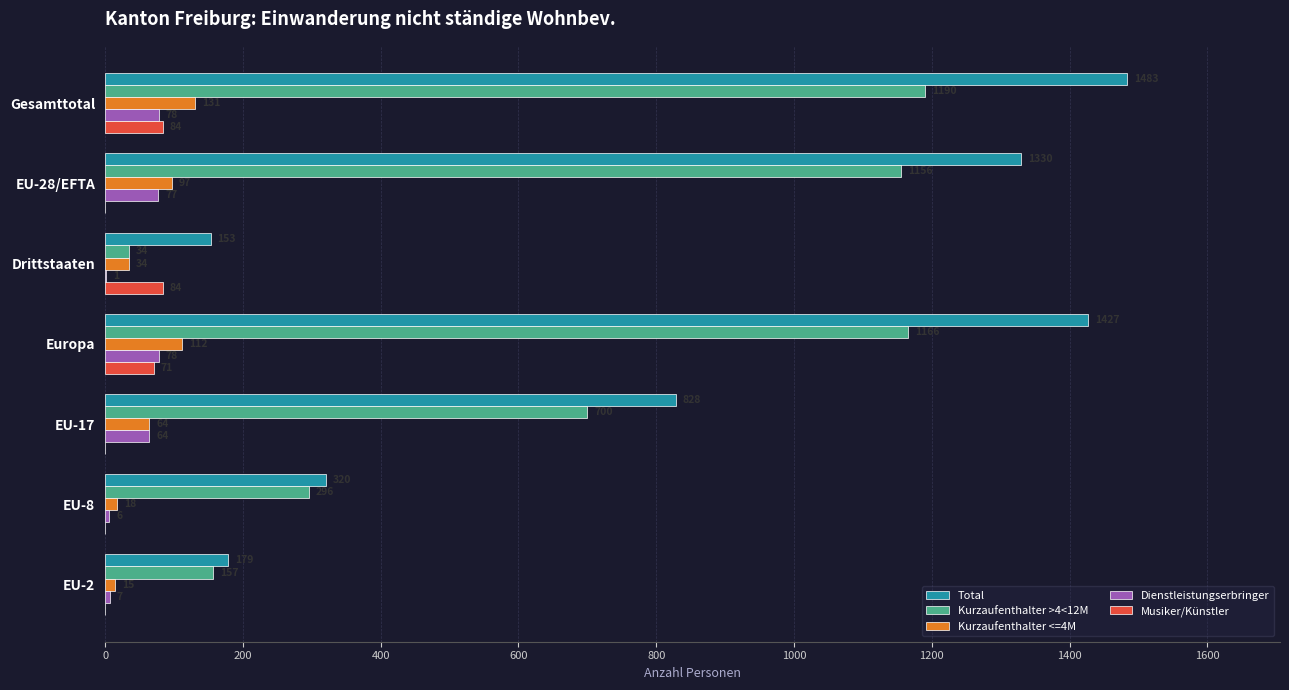

The value of Dienstleistungserbringer at EU-17 is 64. True or false?

True